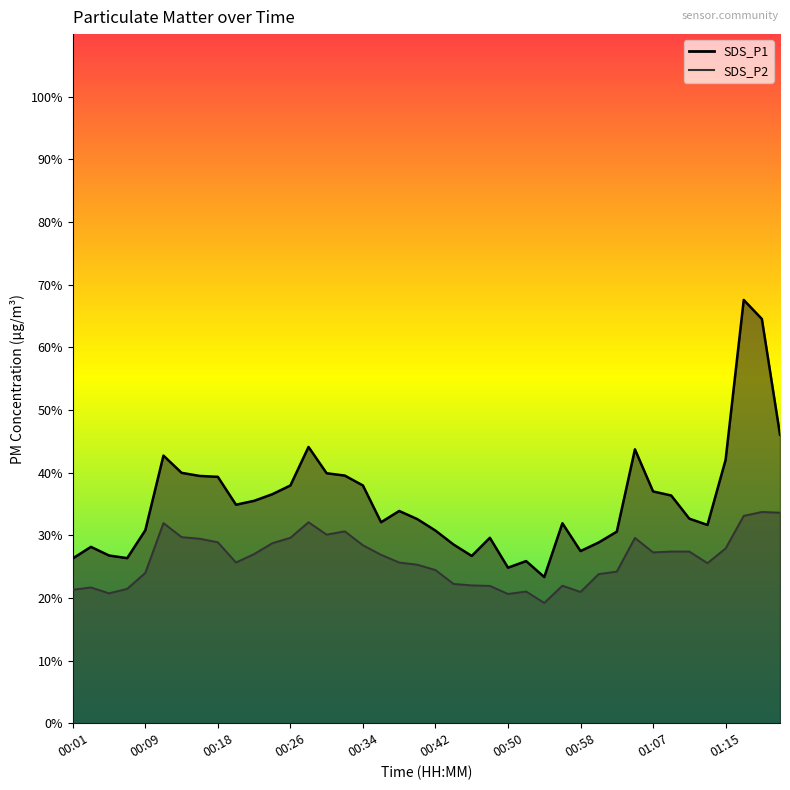

What value does the SDS_P2 series have at 01:05?

29.6